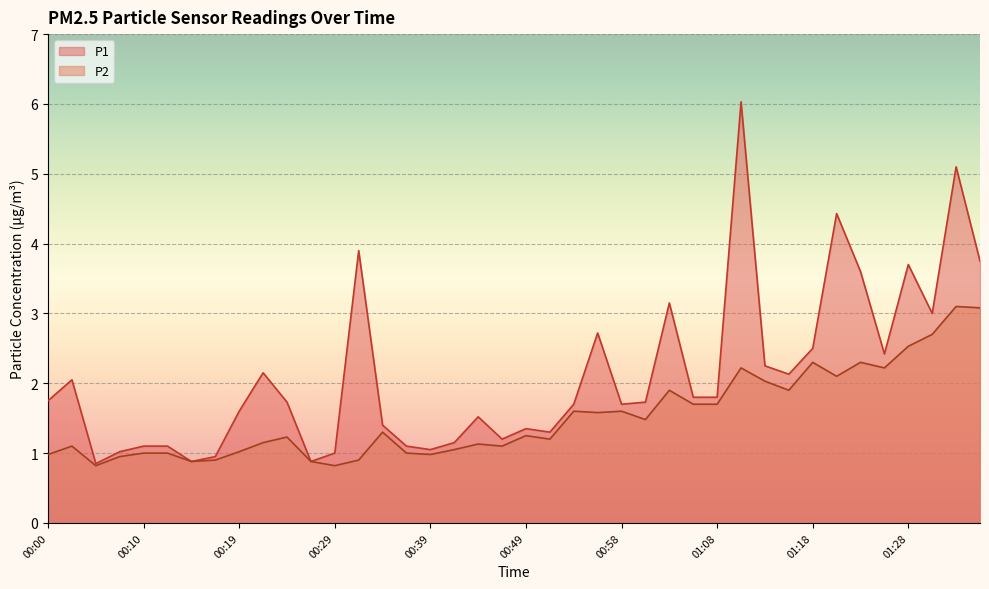

How many data points in P1 are above 1?

35